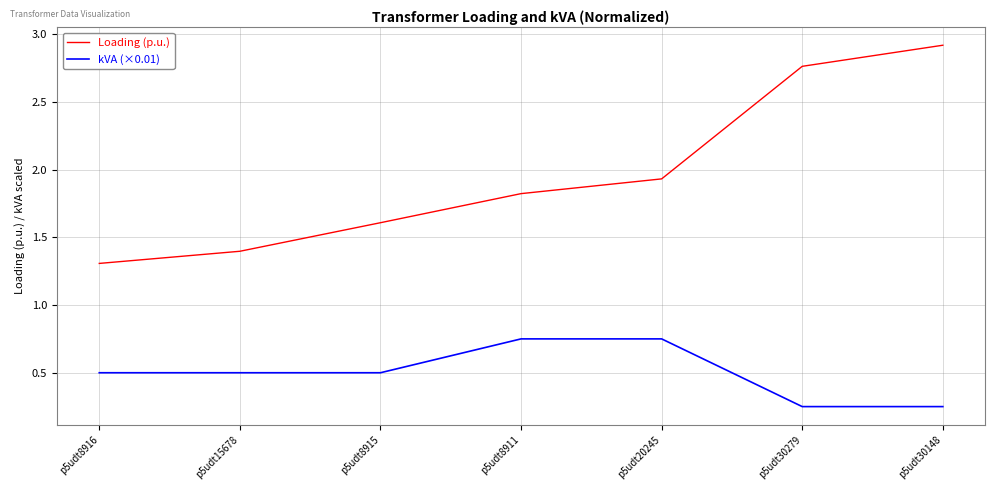

True or false: kVA (×0.01) and Loading (p.u.) cross at least once.

False